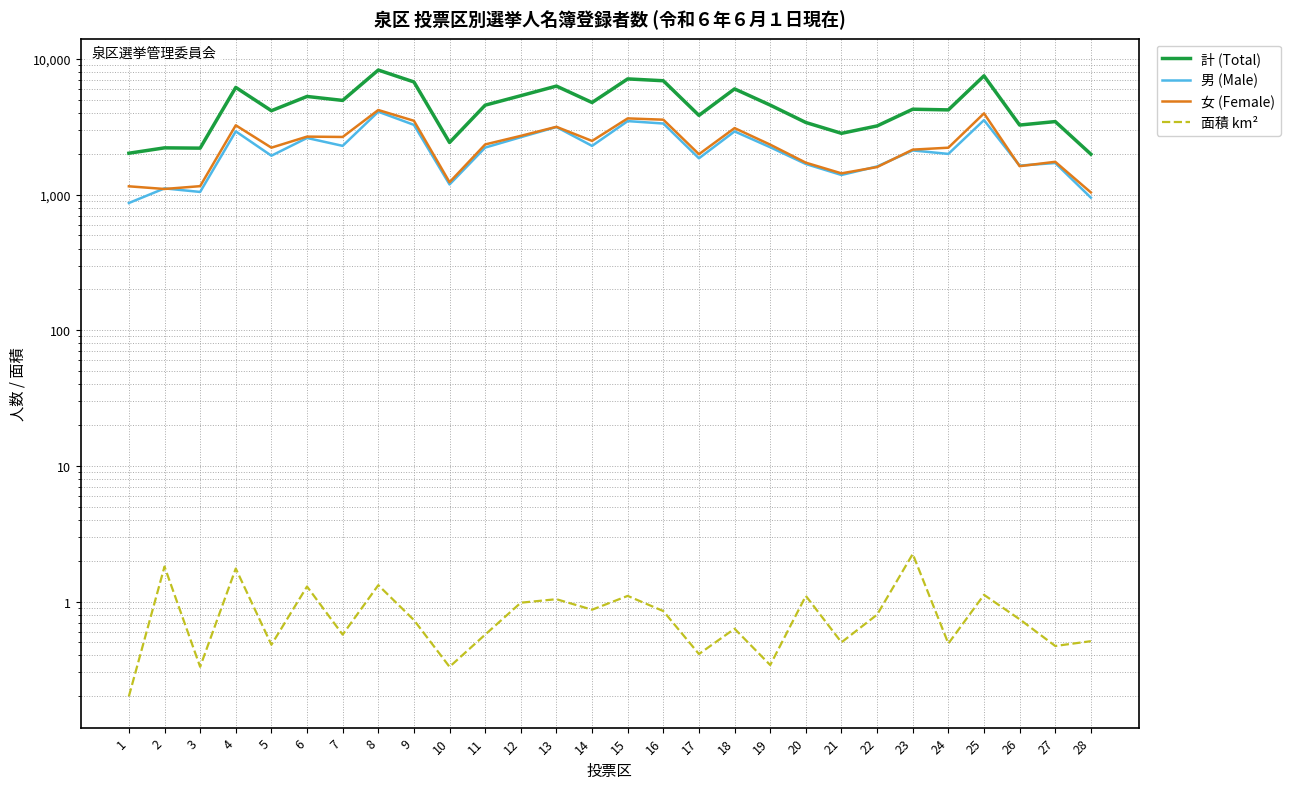

The value of 女 (Female) at 8 is 5658.6. True or false?

False